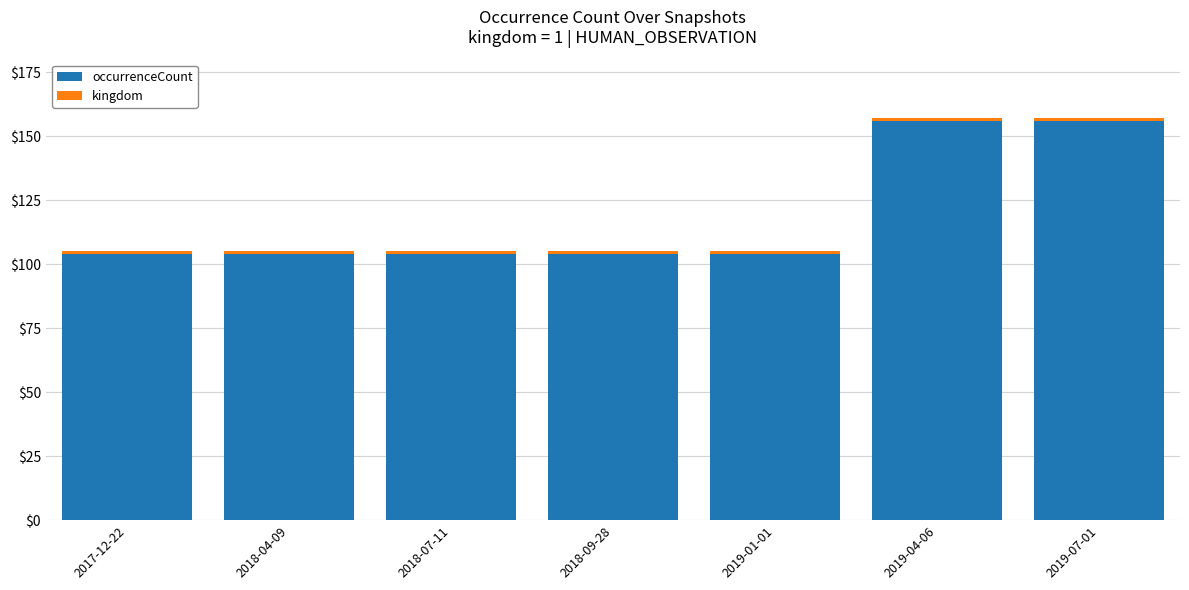

What is the maximum value for occurrenceCount?

156